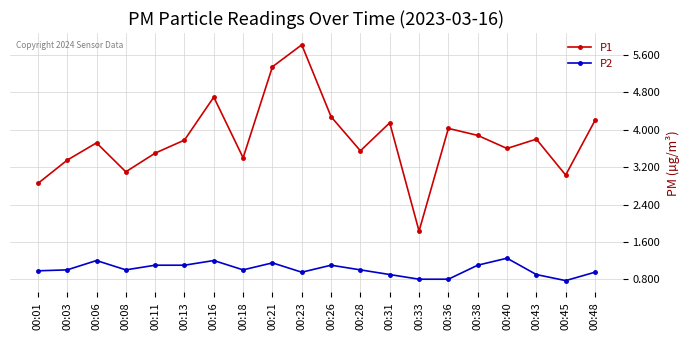

Does the chart display data point markers on the line(s)?

Yes